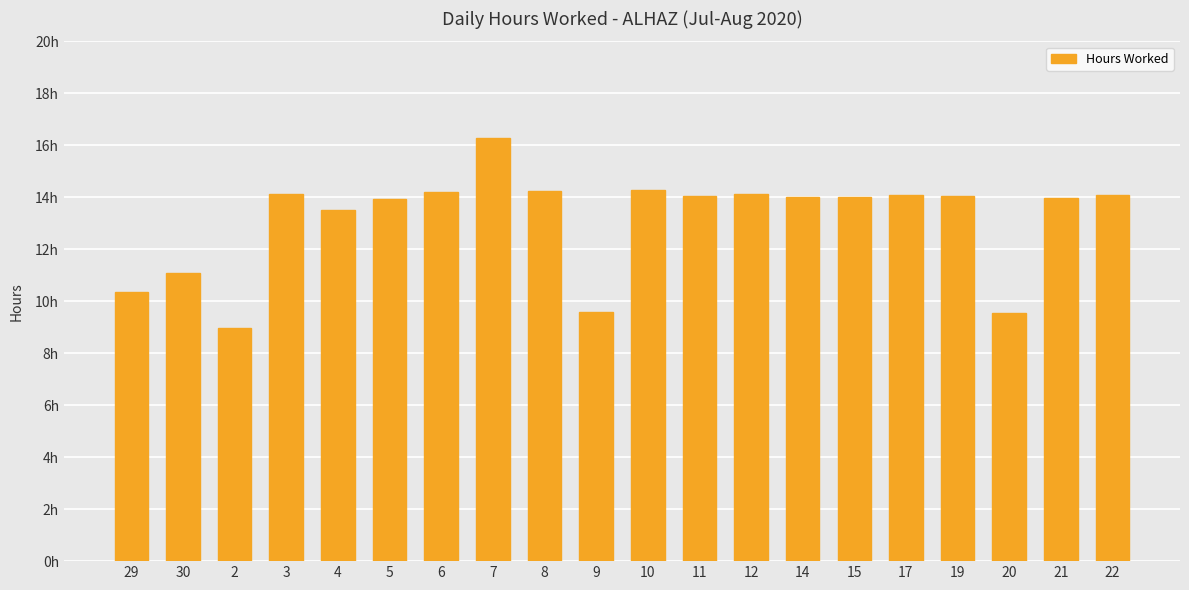

List the labels in order of value, largest first.

7, 10, 8, 6, 3, 12, 17, 22, 11, 19, 14, 15, 21, 5, 4, 30, 29, 9, 20, 2